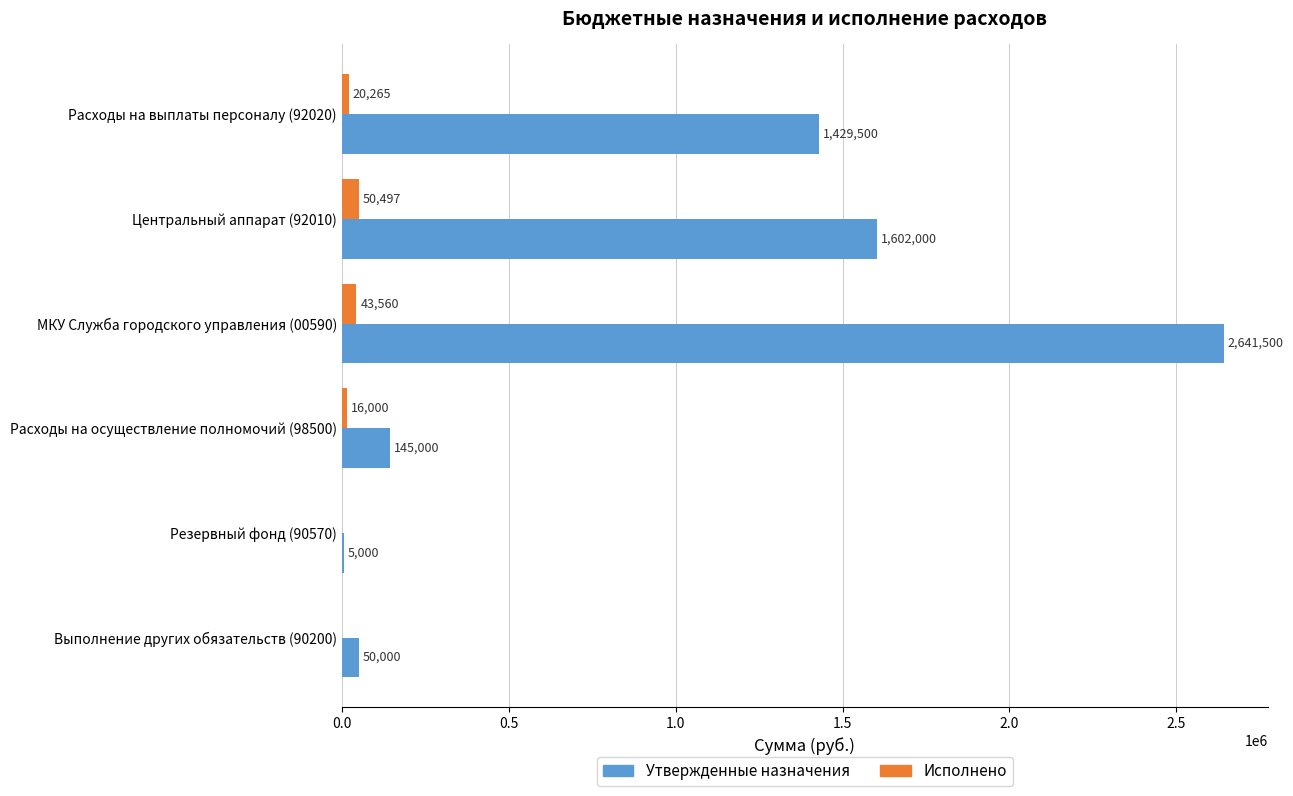

Between Расходы на выплаты персоналу (92020) and Центральный аппарат (92010), which series saw the biggest shift?

Утвержденные назначения